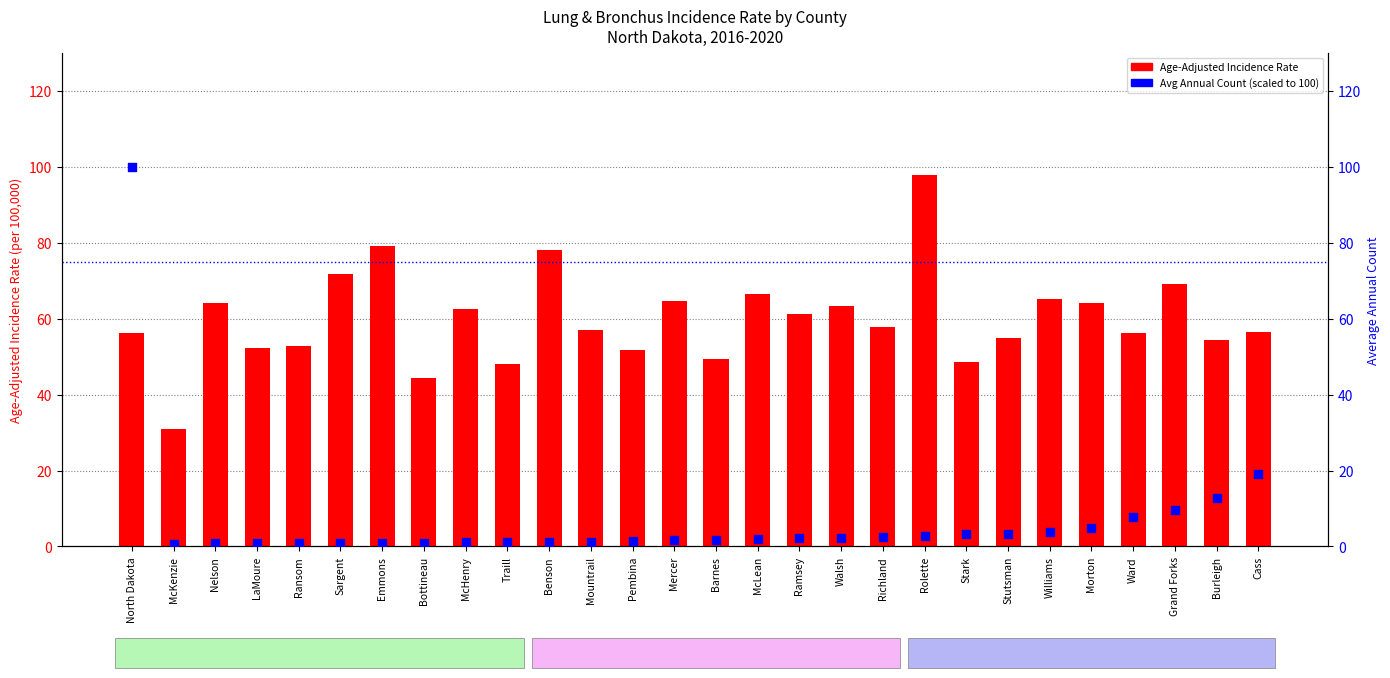

What is the total value across all series at Bottineau?

45.4